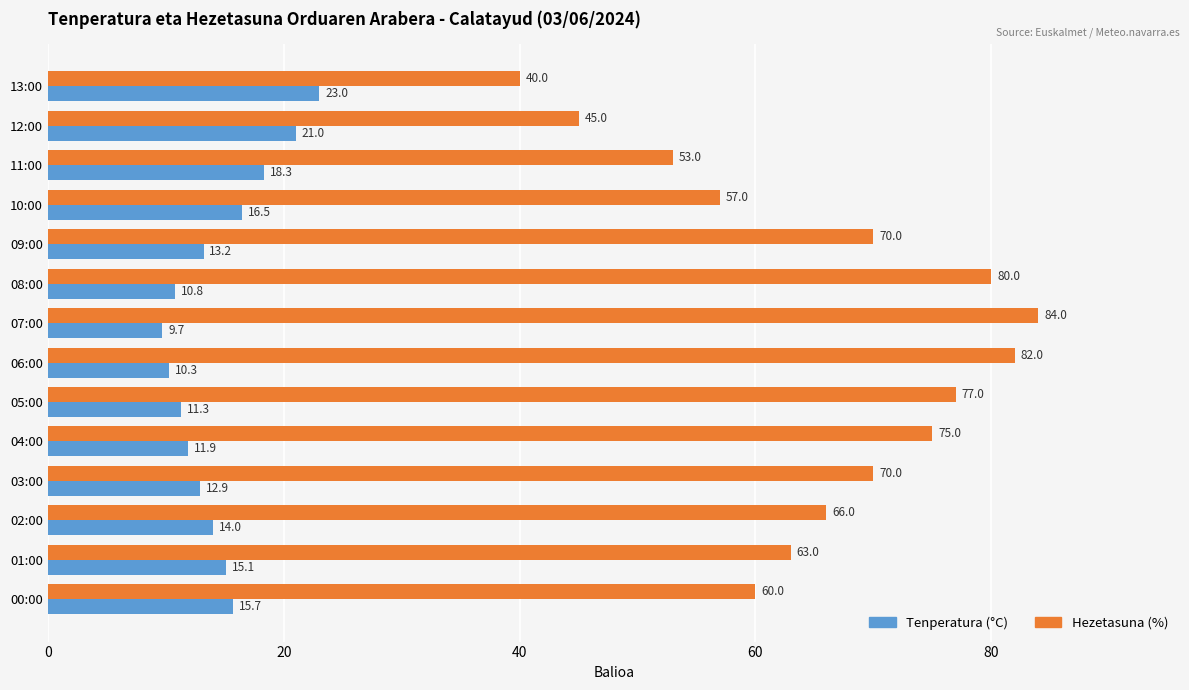

How many categories are shown in the chart?

14